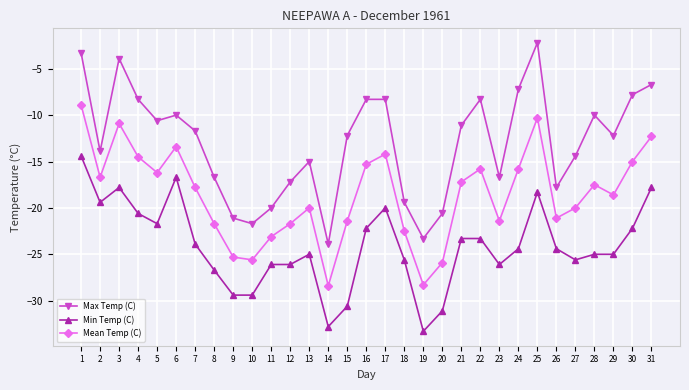

Which series has the largest total across all categories?

Max Temp (C)